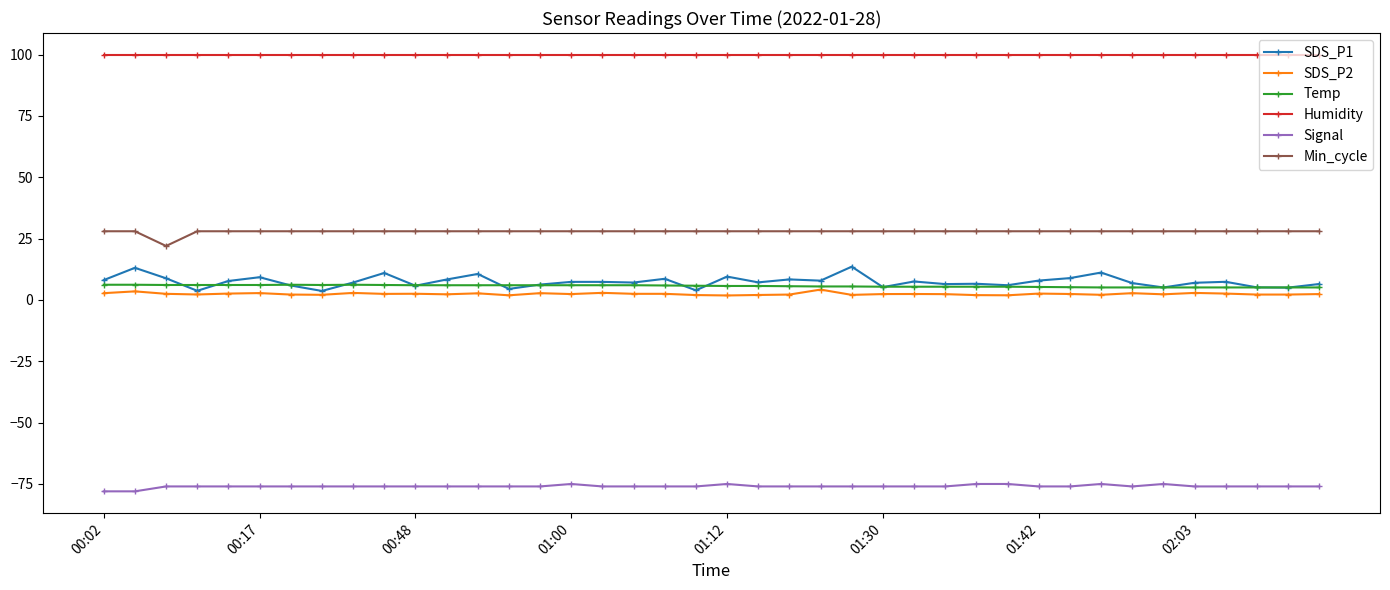

True or false: SDS_P2 has more than 1 interior local peaks.

True